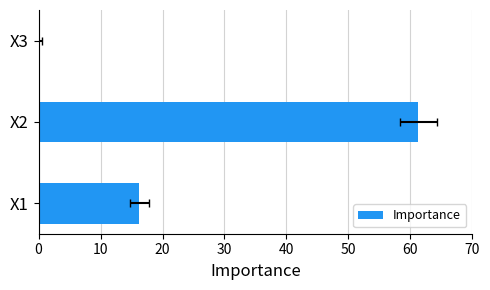

What is the greatest value displayed?

61.3